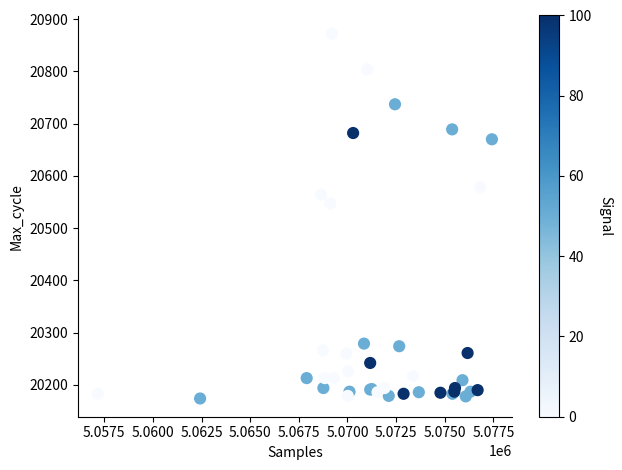

What Y value in the scatter plot is closest to 20523?

20547